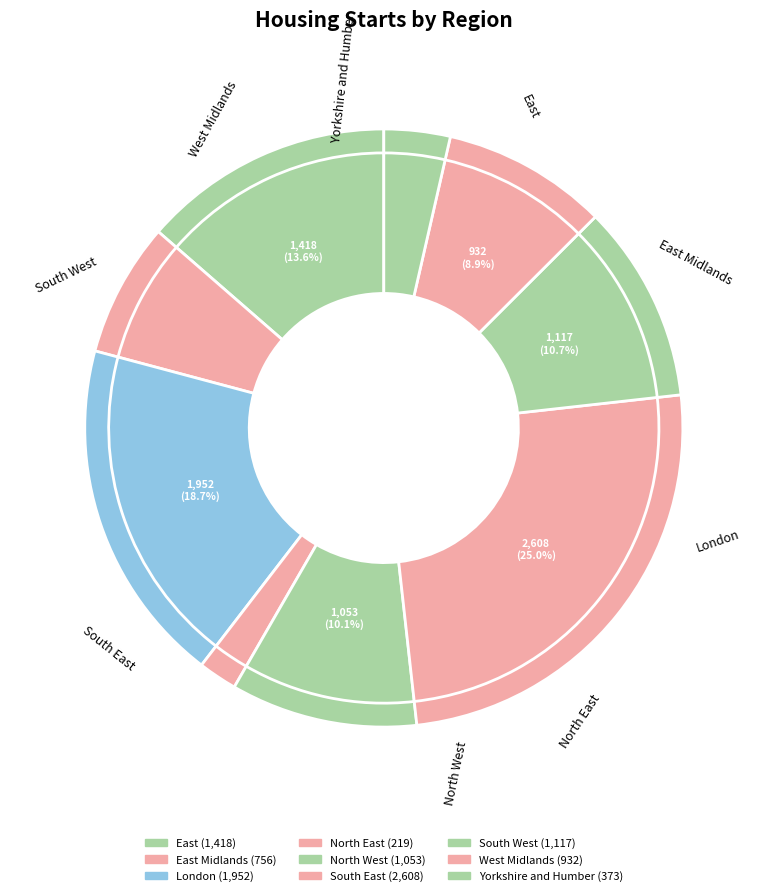

Is it true that East is 14% of the pie?

True